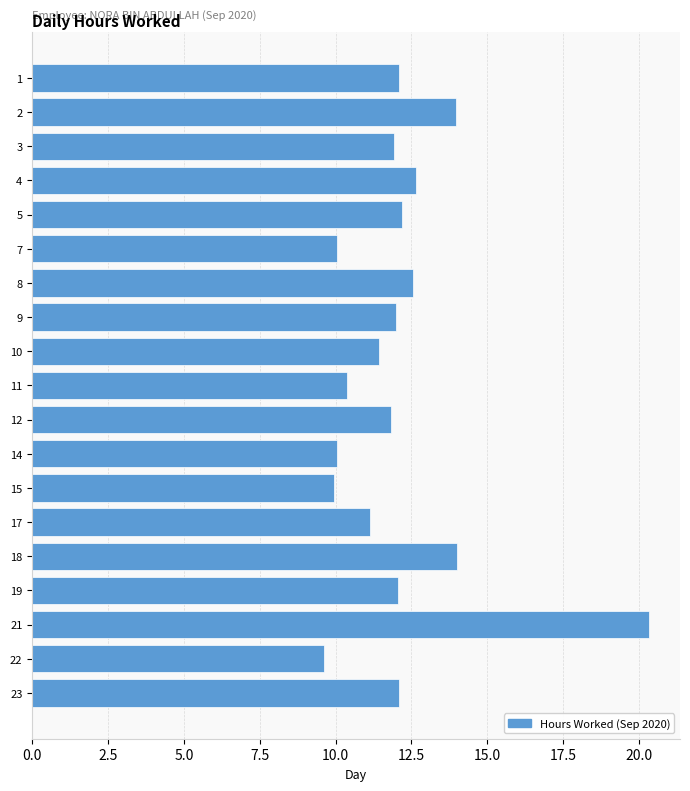

What is the difference between the maximum and minimum values?

10.7